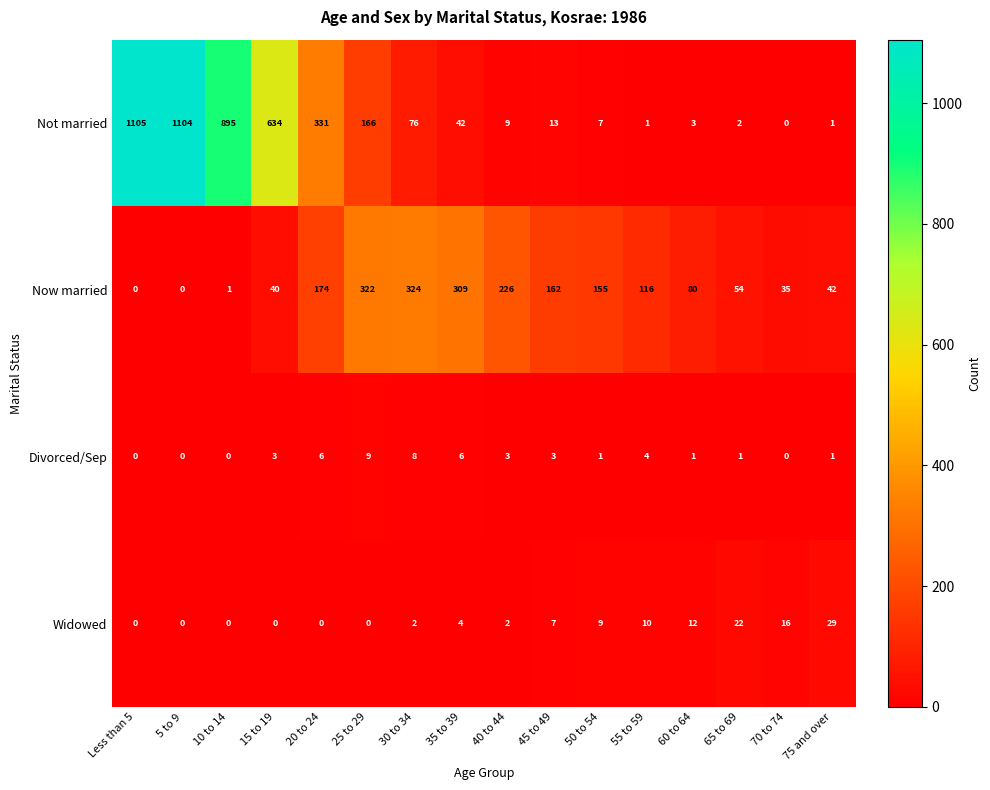

Which series changed the most between 25 to 29 and 30 to 34?

Not married